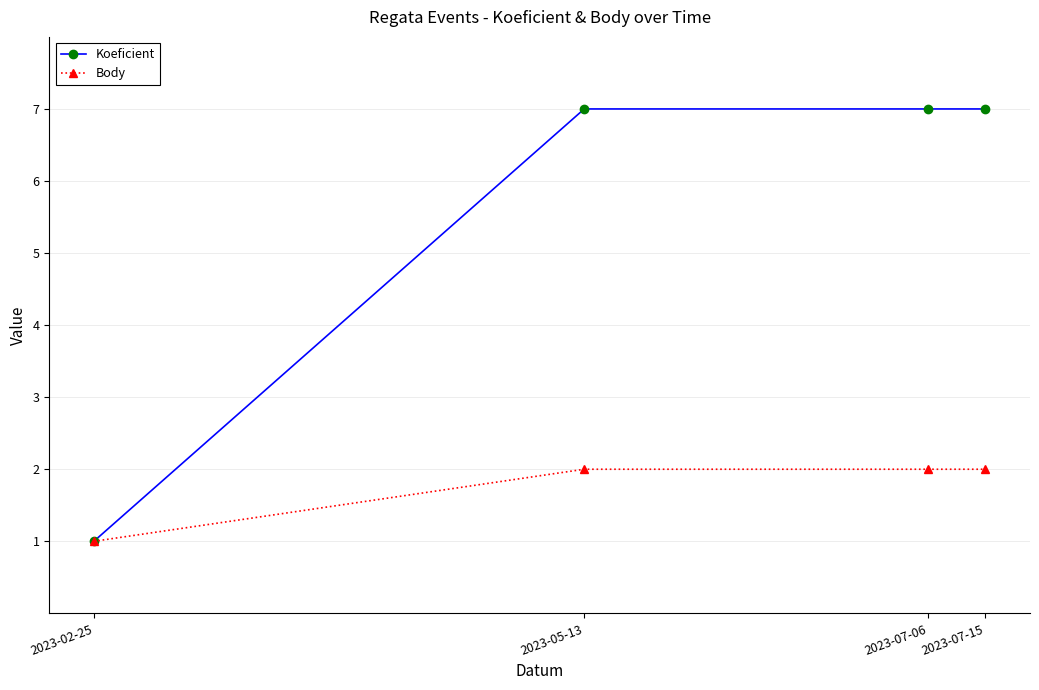

Which series has the largest range (max minus min)?

Koeficient